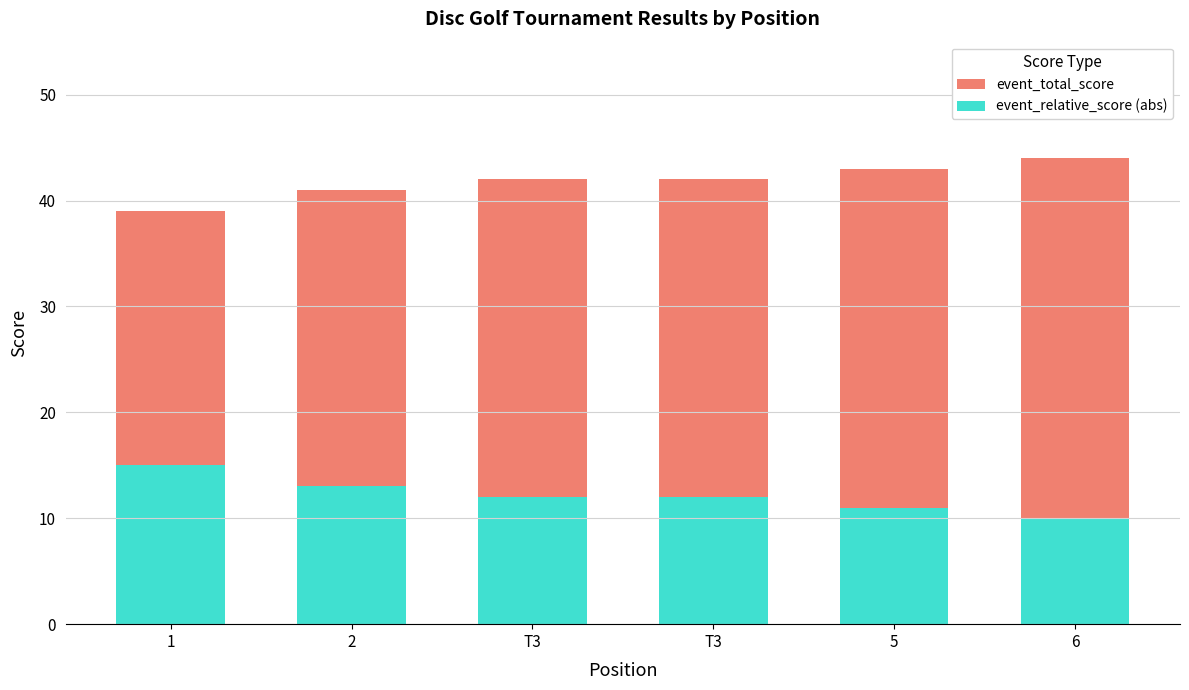

What is the greatest value displayed?

44